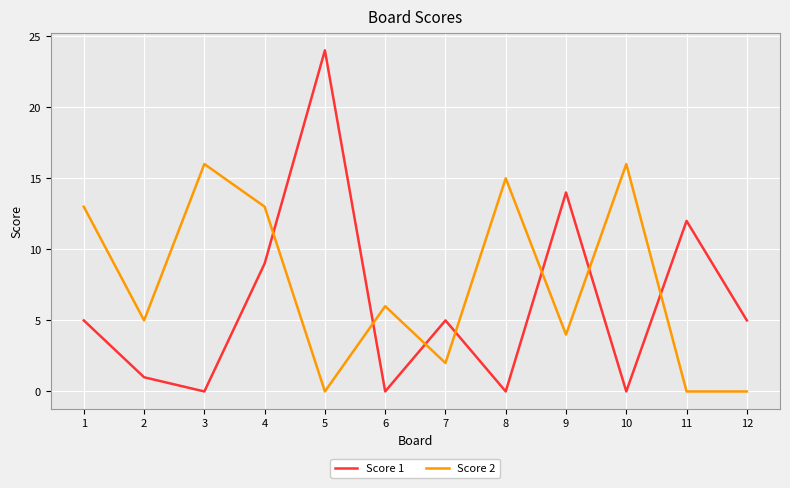

What is the average value of the Score 1 series?

6